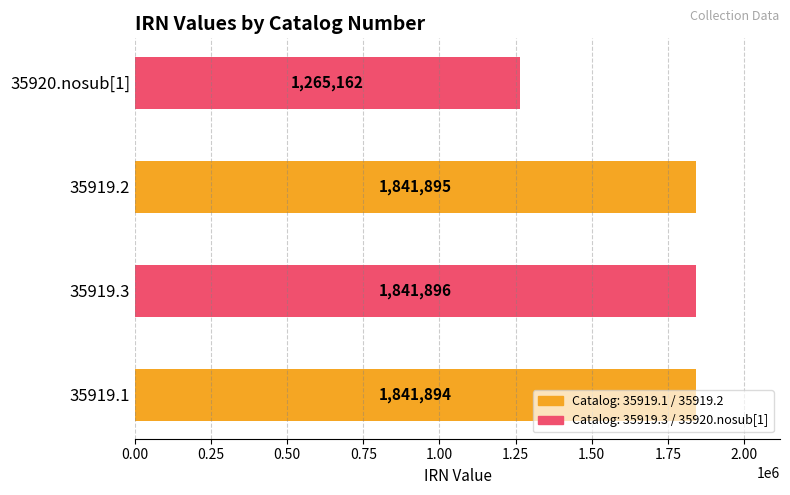

What is the difference between the maximum and minimum values?

576734